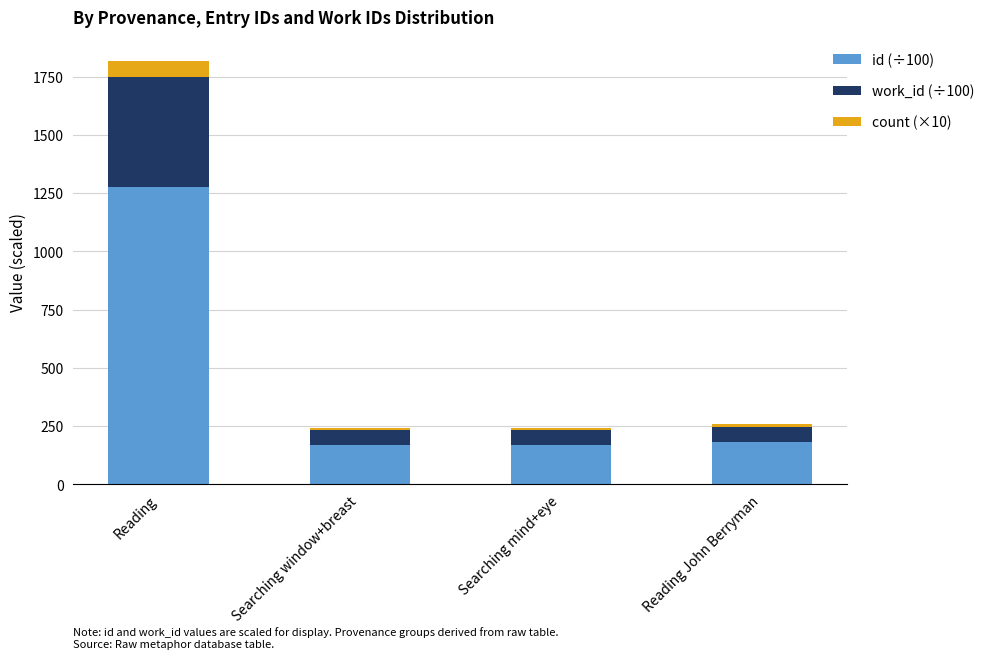

Reading left to right, what are the values for id (÷100)?

1278.1	168.1	168.1	179.9